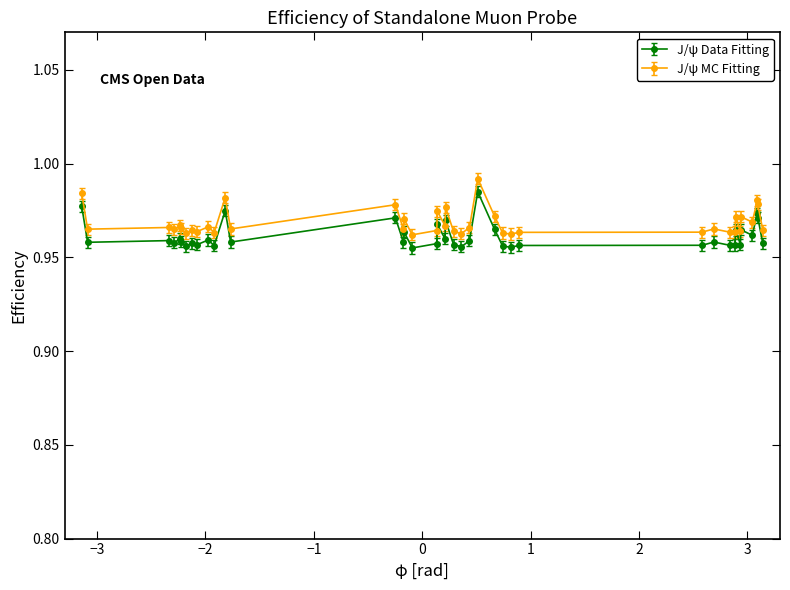

At how many categories does at least one series exceed 0?

40